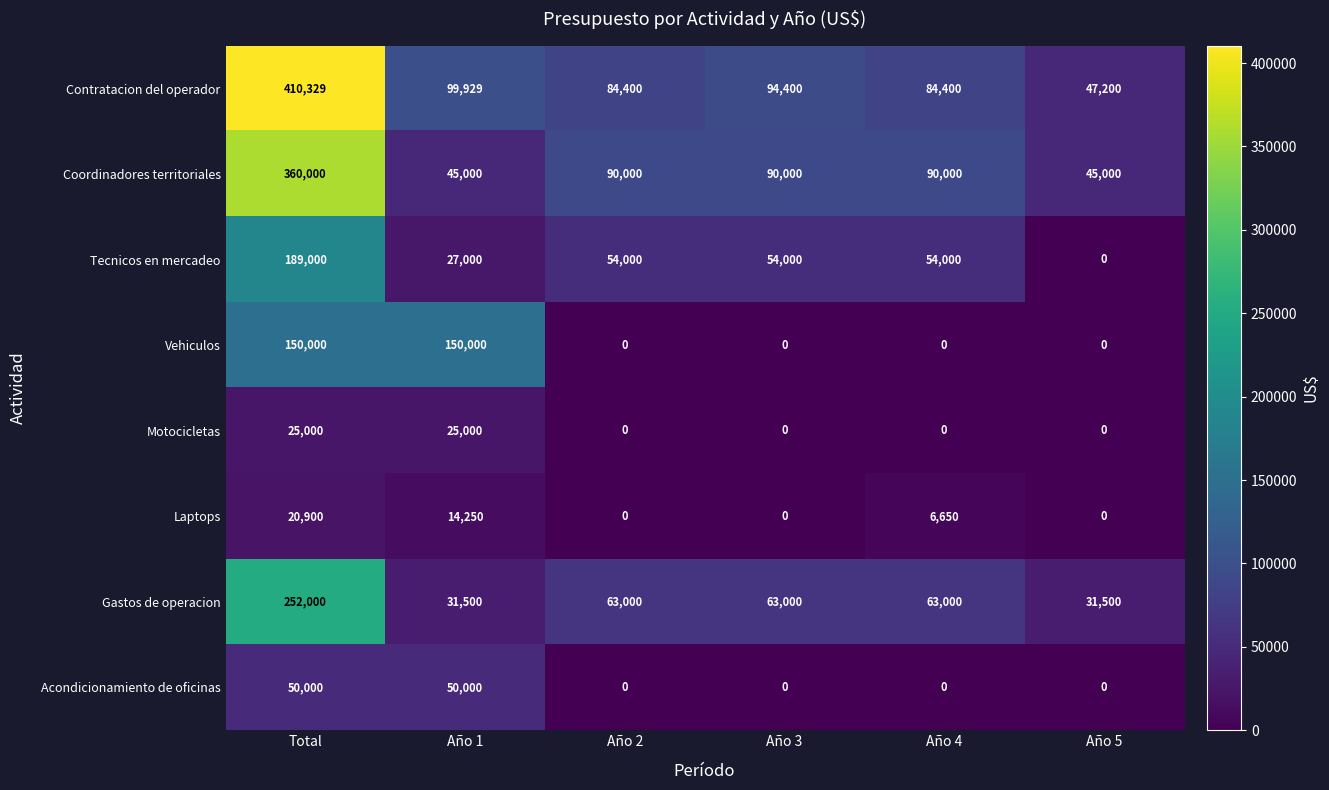

What is the difference between the highest and lowest values at Año 1?

135750